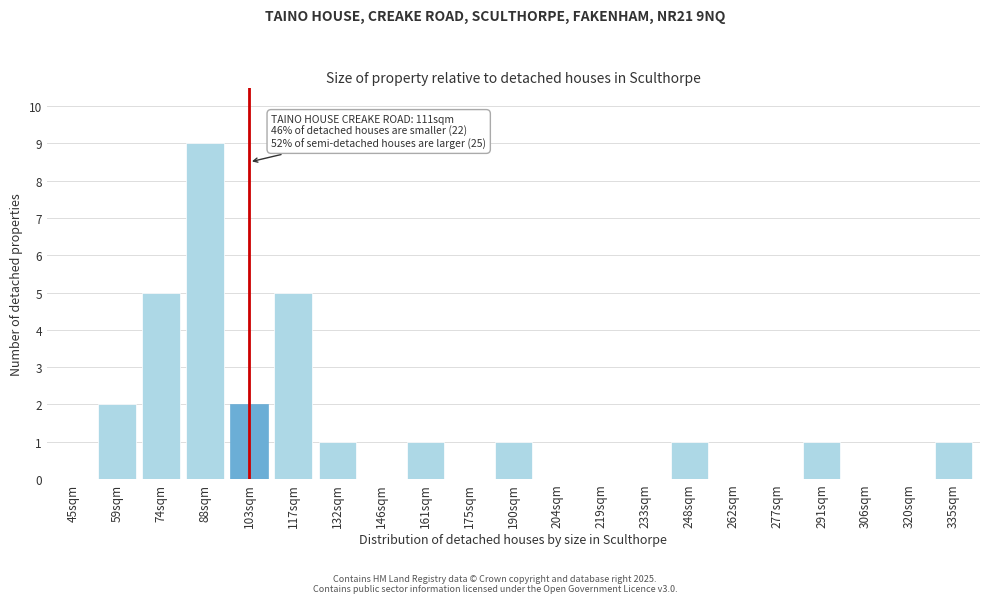

Reading left to right, what are all the values shown in this chart?

45sqm=0	59sqm=2	74sqm=5	88sqm=9	103sqm=2	117sqm=5	132sqm=1	146sqm=0	161sqm=1	175sqm=0	190sqm=1	204sqm=0	219sqm=0	233sqm=0	248sqm=1	262sqm=0	277sqm=0	291sqm=1	306sqm=0	320sqm=0	335sqm=1